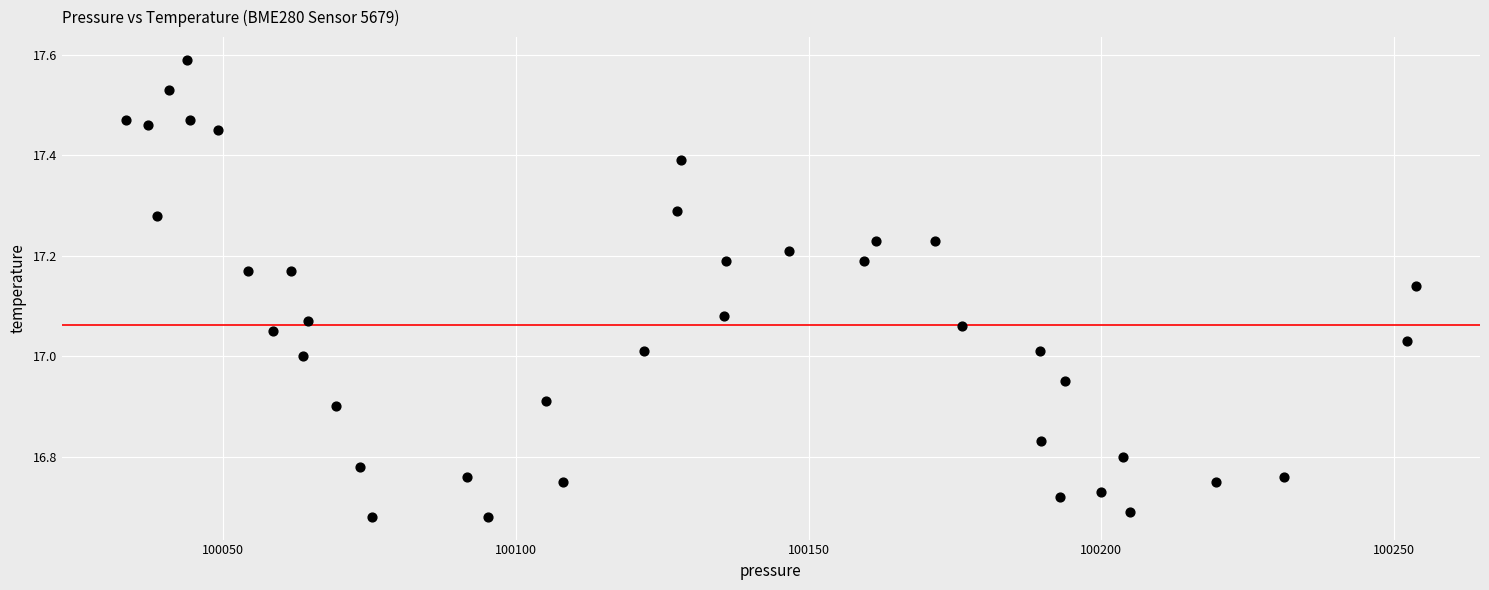

What is the range of Y values (max minus min)?

0.9